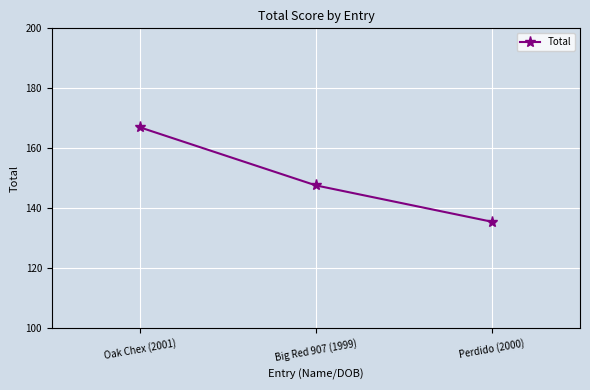

Between Big Red 907 (1999) and Perdido (2000), which is larger?

Big Red 907 (1999)